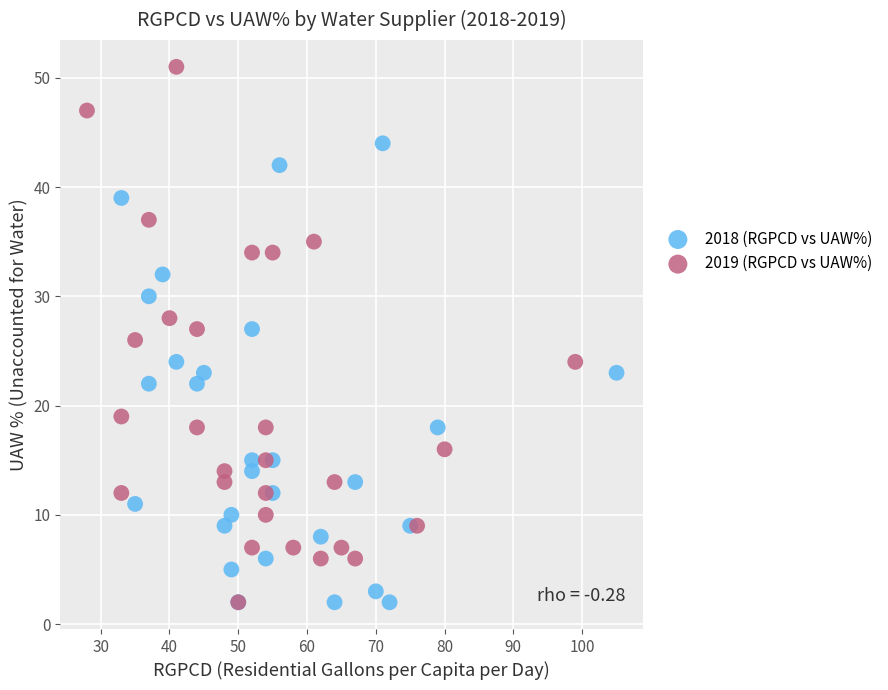

Which series reaches the maximum Y coordinate?

2019 (RGPCD vs UAW%)